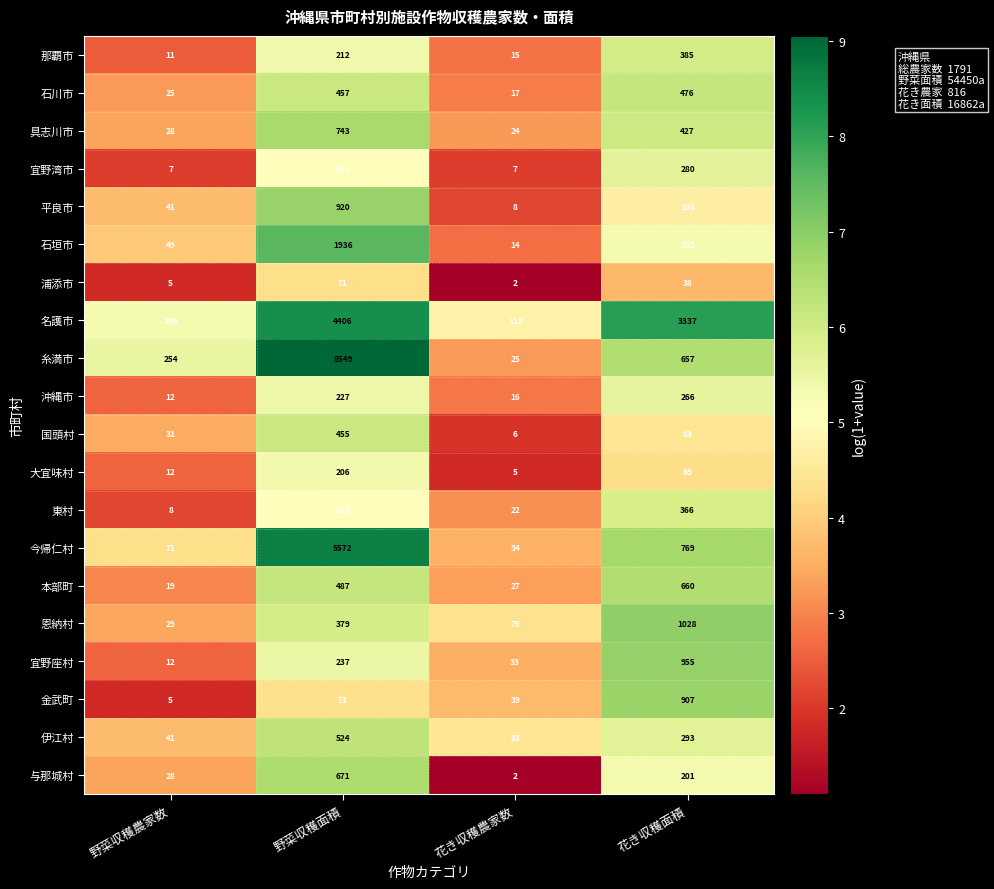

What is the difference between the 伊江村 values at 野菜収穫面積 and 花き収穫農家数?

441